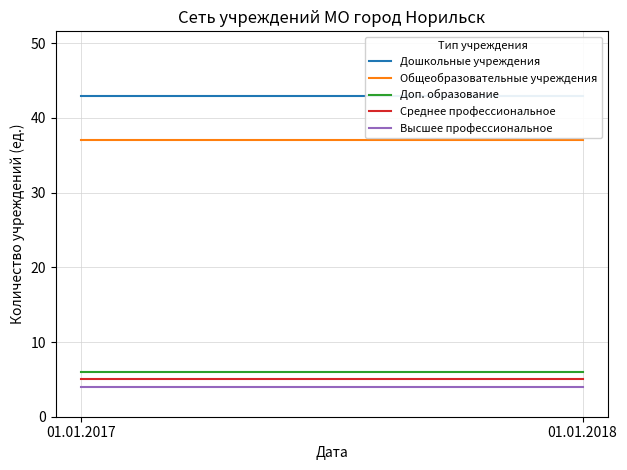

Is the value of Высшее профессиональное at 01.01.2017 greater than the value of Общеобразовательные учреждения at 01.01.2017?

No